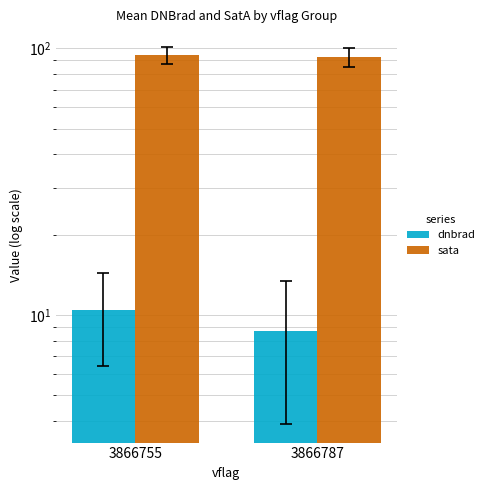

What is the total value across all series at 3866787?

101.4